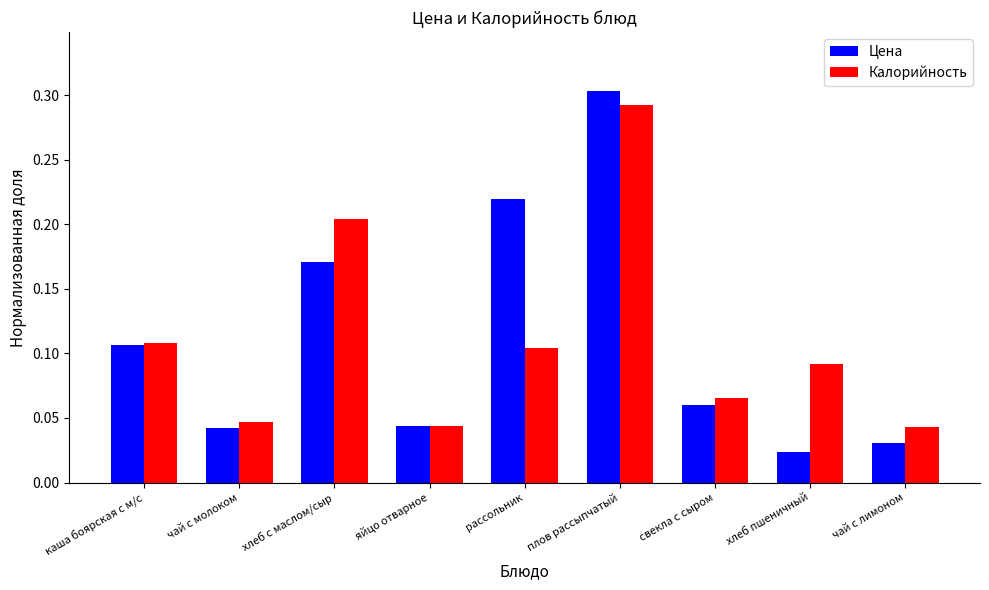

Are the bars horizontal?

No